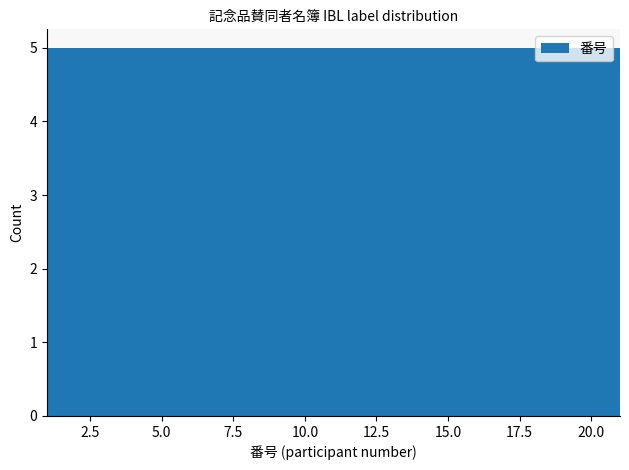

Reading left to right, list every bar in this chart as the range it spans on the x-axis followed by its height. The values are not printed on the chart, so give them approximately, as read against the axis.

1 to 6: 5
6 to 11: 5
11 to 16: 5
16 to 21: 5